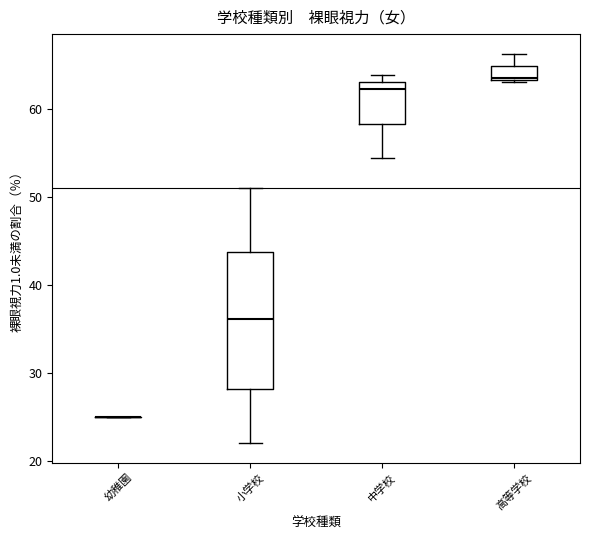

Reading left to right, read every box against the y-axis: the position of its median line, the range the box covers, and the ends of its whiskers. The values are not printed on the chart, so give them approximately, as read against the axis.

幼稚園: box collapsed to a line at 25, whiskers 25 to 25
小学校: median 36, box 28 to 44, whiskers 22 to 51
中学校: median 62, box 58 to 63, whiskers 54 to 64
高等学校: median 64, box 63 to 65, whiskers 63 to 66